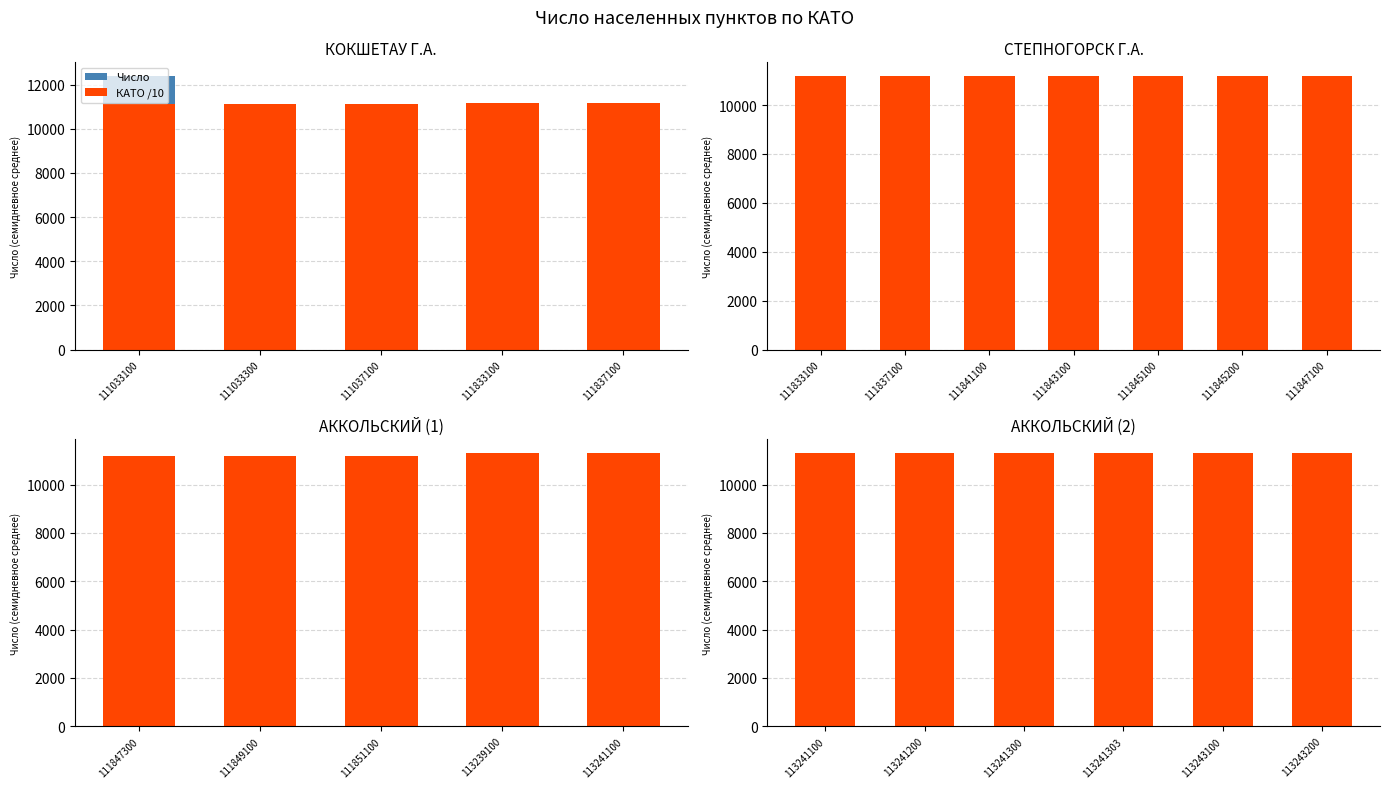

How many groups of bars are there?

6